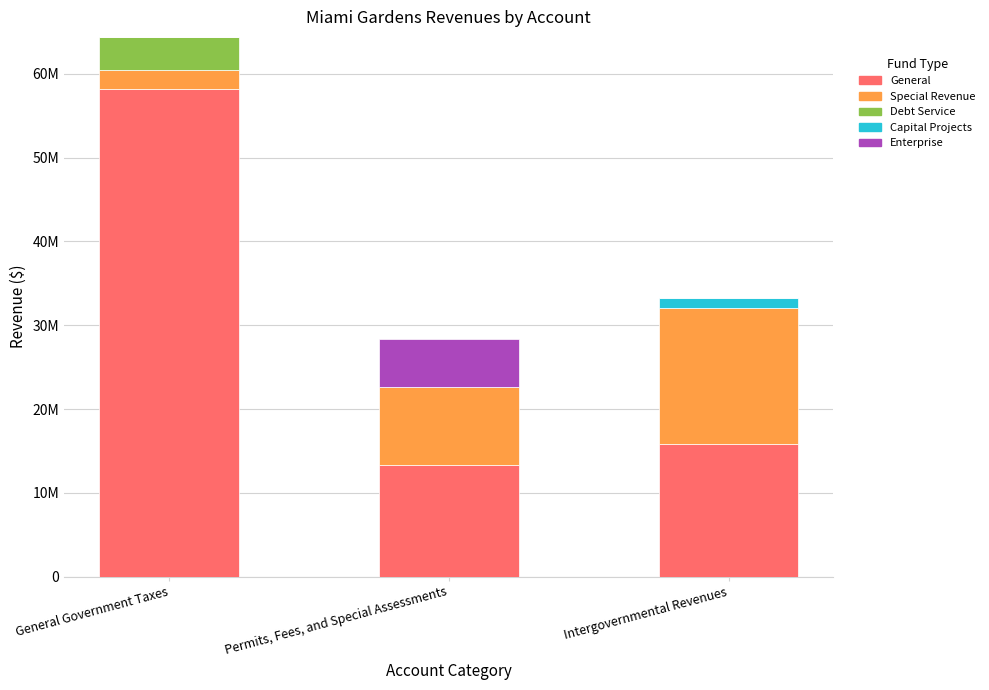

Which has a higher value, Intergovernmental Revenues or Permits, Fees, and Special Assessments?

Intergovernmental Revenues